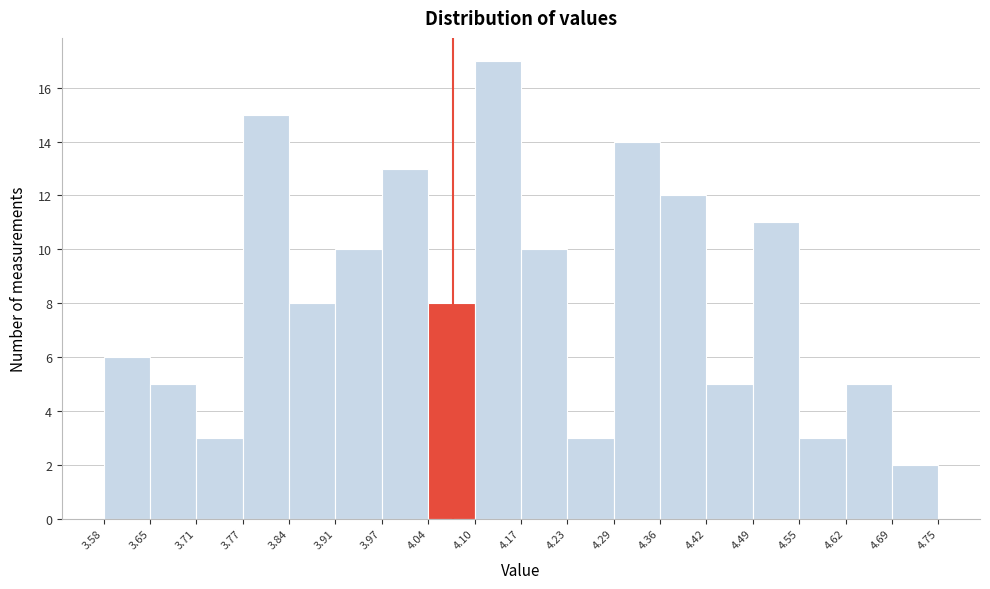

How tall is the bar that spans 4.42 to 4.49 on the x-axis? The values are not printed on the chart, so give them approximately, as read against the axis.

5